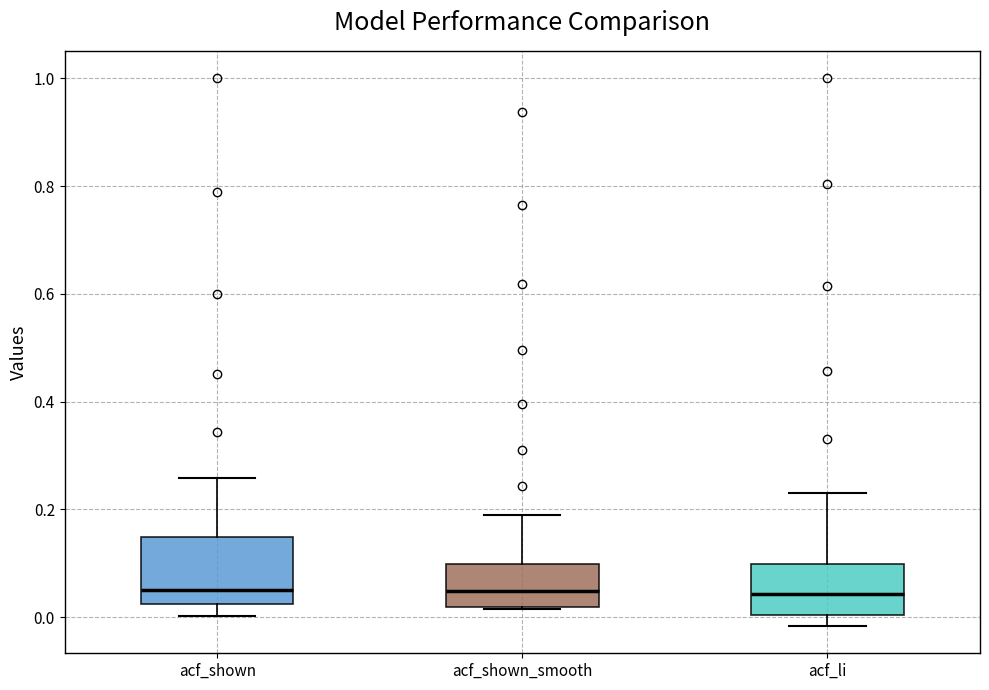

Reading left to right, transcribe this box plot: for each box, give where its median line is, the range the box spans, and where its two whiskers end, as read against the y-axis. The values are not printed on the chart, so give them approximately, as read against the axis.

acf_shown: median 0.06, box 0.02 to 0.14, whiskers 0.00 to 0.26
acf_shown_smooth: median 0.04, box 0.02 to 0.10, whiskers 0.02 to 0.20
acf_li: median 0.04, box 0.00 to 0.10, whiskers -0.02 to 0.24